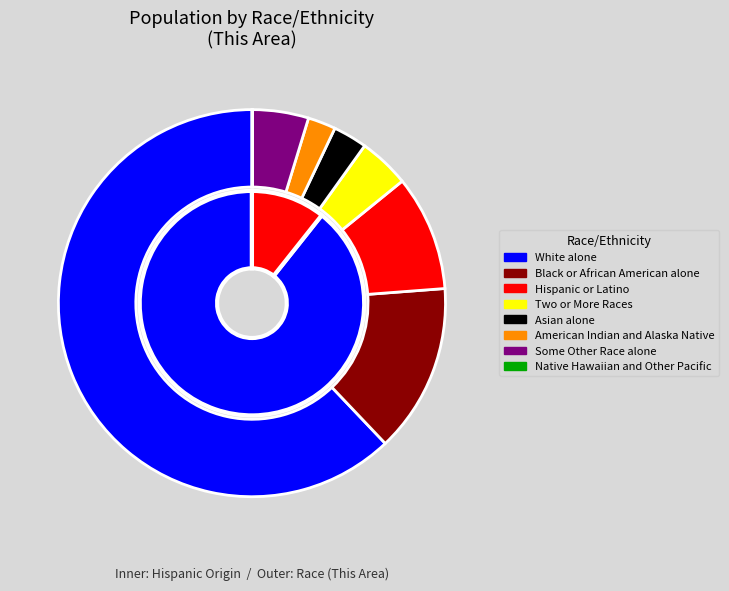

Which category has the smallest portion of the pie?

Native Hawaiian and Other Pacific